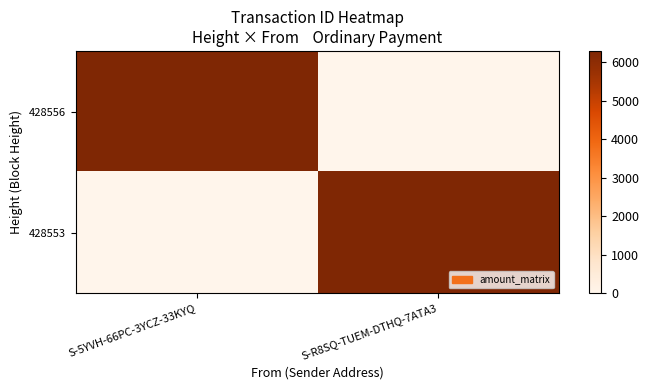

Between S-5YVH-66PC-3YCZ-33KYQ and S-R8SQ-TUEM-DTHQ-7ATA3, which is larger?

S-5YVH-66PC-3YCZ-33KYQ